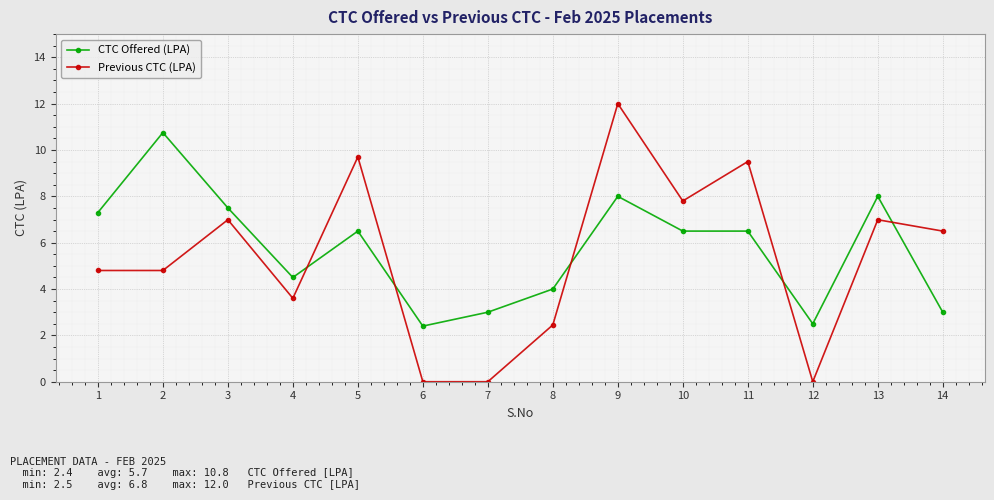

What is the lowest value of the CTC Offered (LPA) series?

2.4